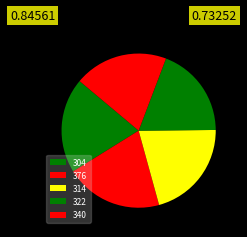

Do 376 and 314 together represent more than half of the pie?

No